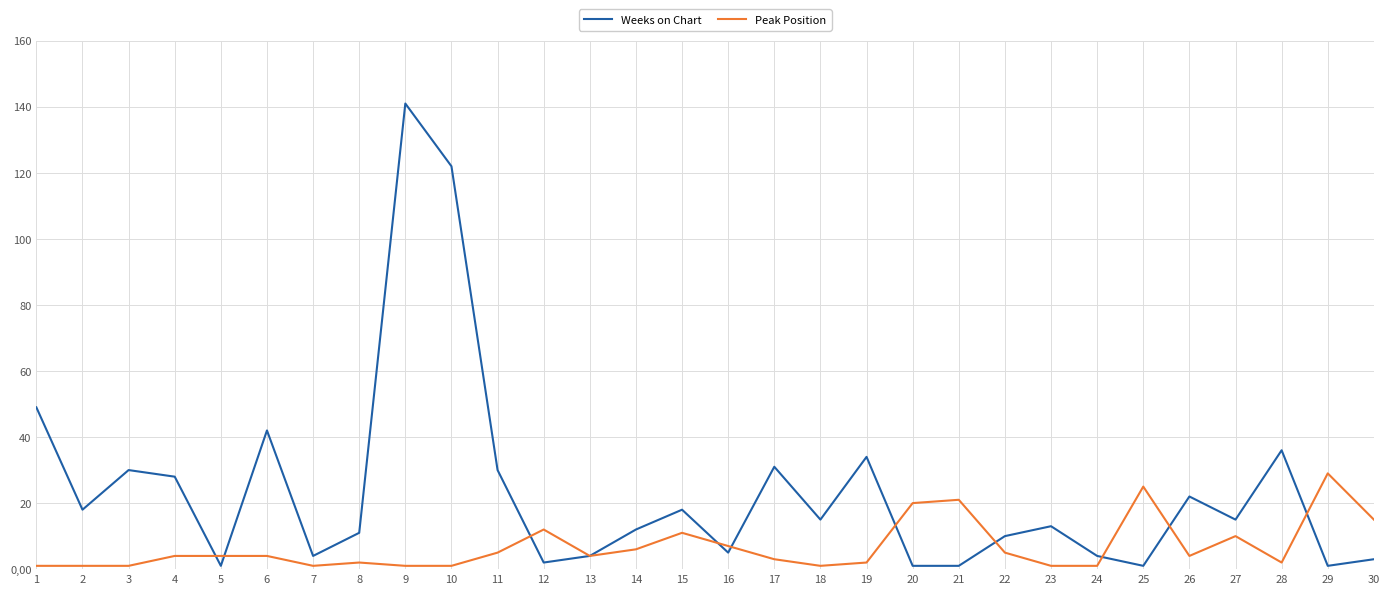

What is the sum of all Peak Position values?

204